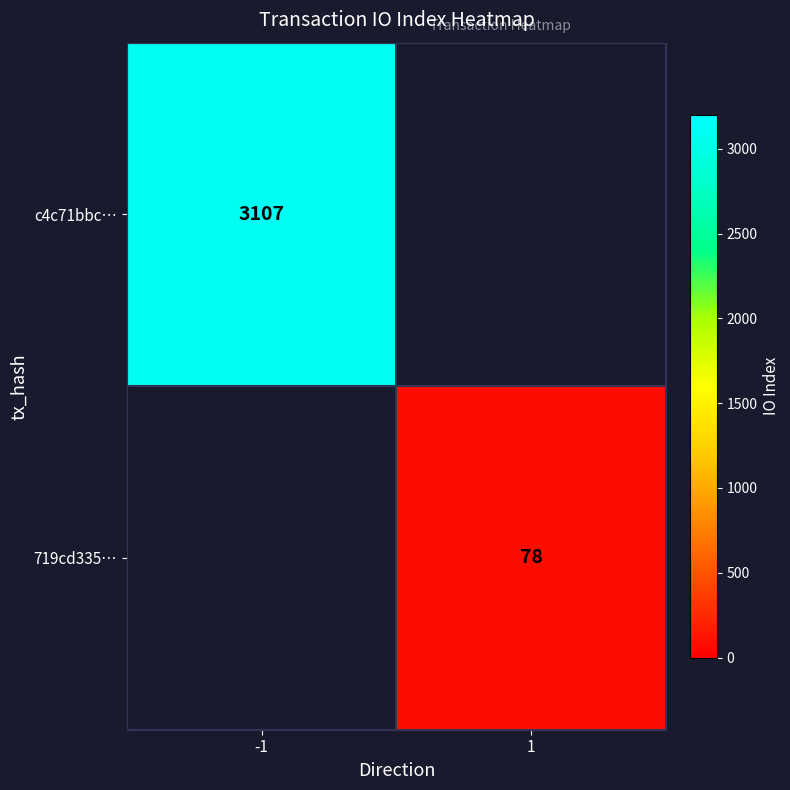

The value of c4c71bbc… at -1 is 2121. True or false?

False